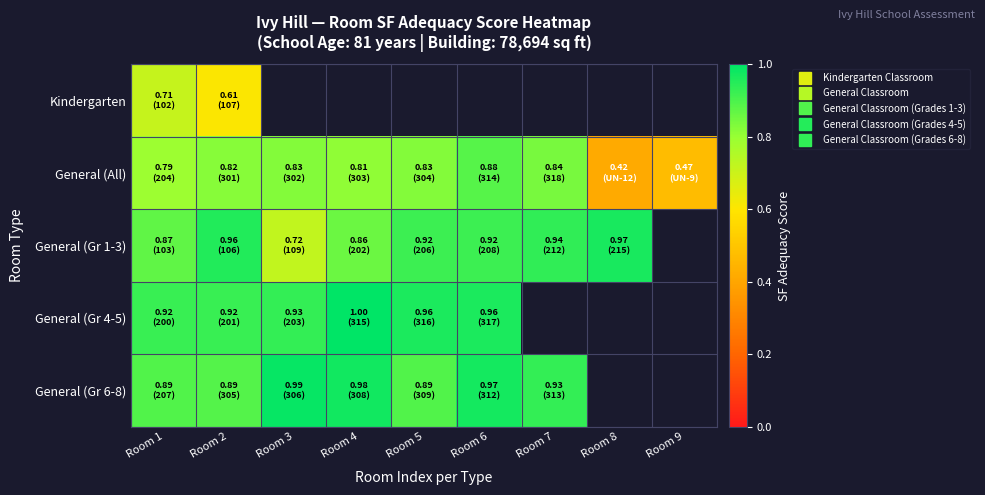

Which category has the lowest value across all series?

Room 8